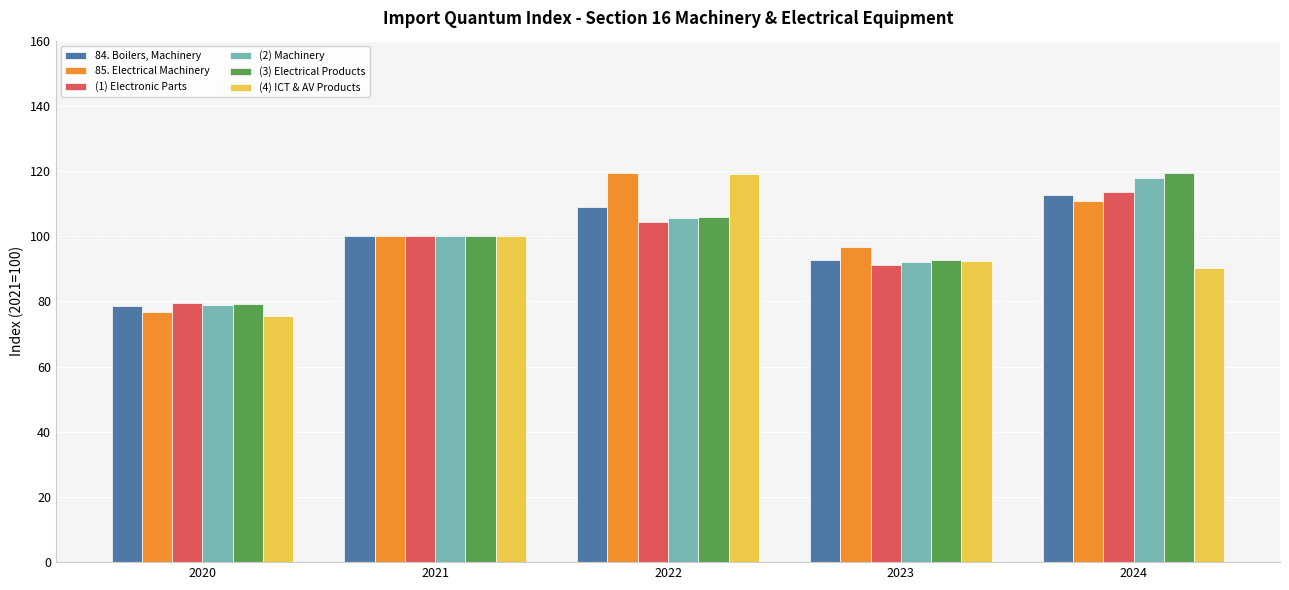

What are all the series names shown in the legend?

84. Boilers, Machinery, 85. Electrical Machinery, (1) Electronic Parts, (2) Machinery, (3) Electrical Products, (4) ICT & AV Products